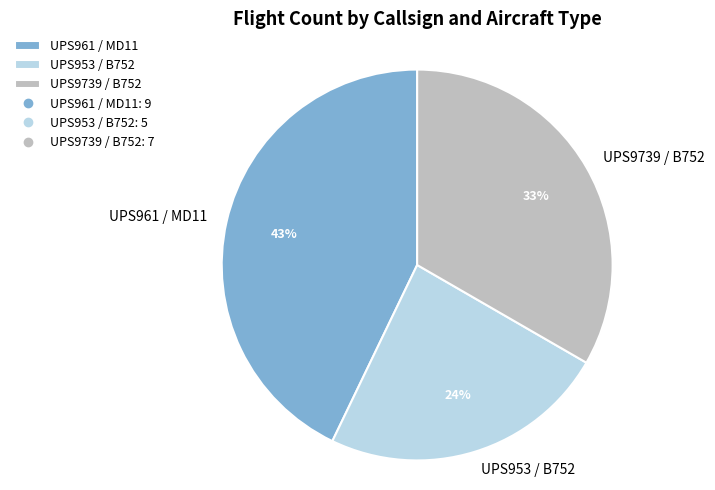

To the nearest percent, what portion does UPS953 / B752 represent?

24%